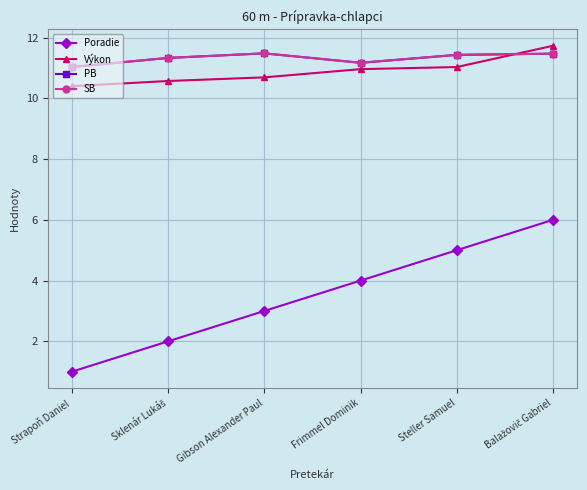

True or false: SB has a value of 7.2 at Steller Samuel.

False